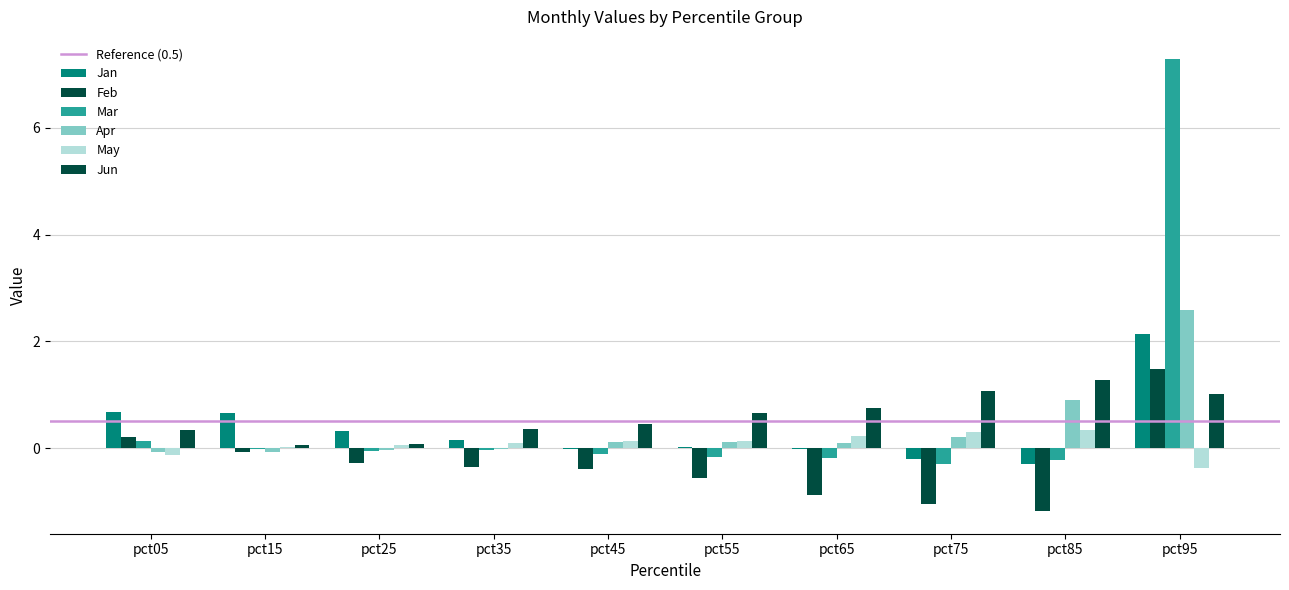

What is the spread (max minus min) of values at pct45?

0.8